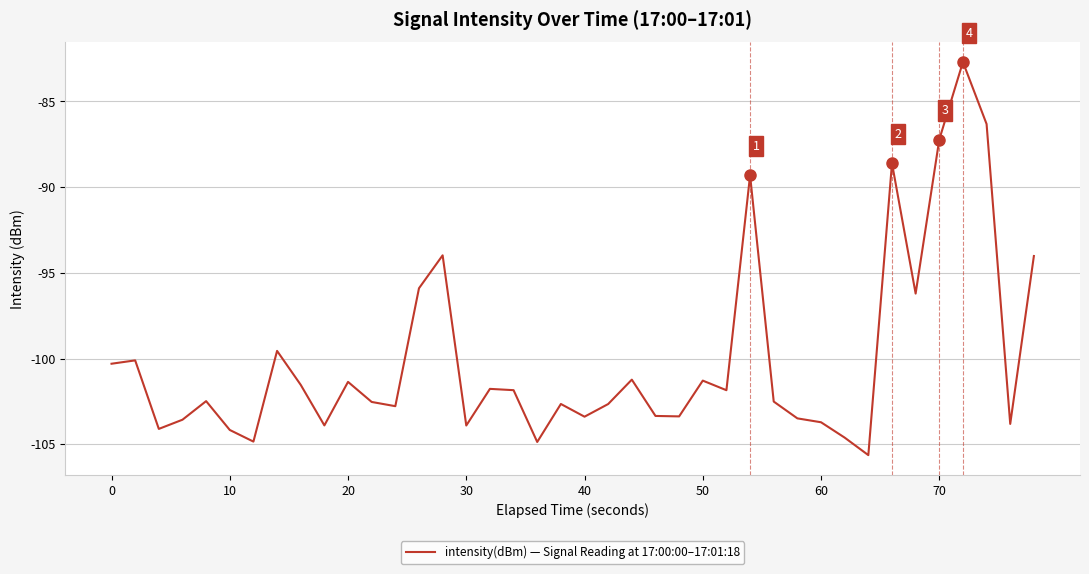

What is the smallest value displayed?

-105.6